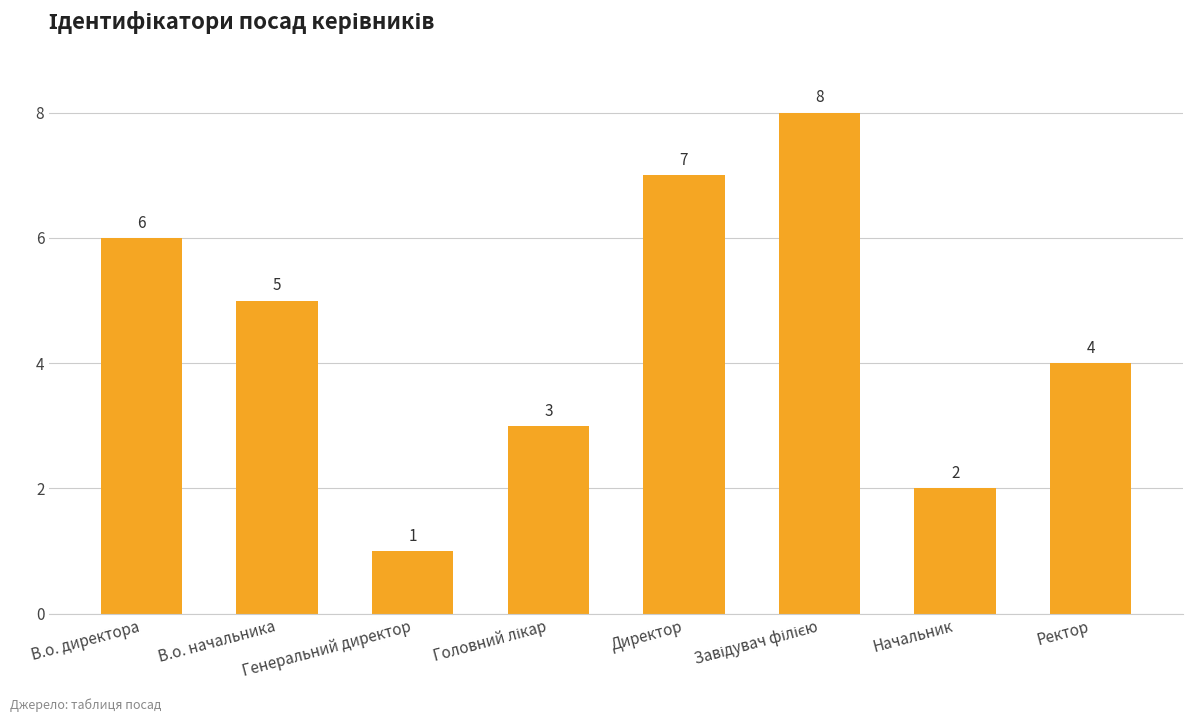

What is the maximum value shown in the chart?

8